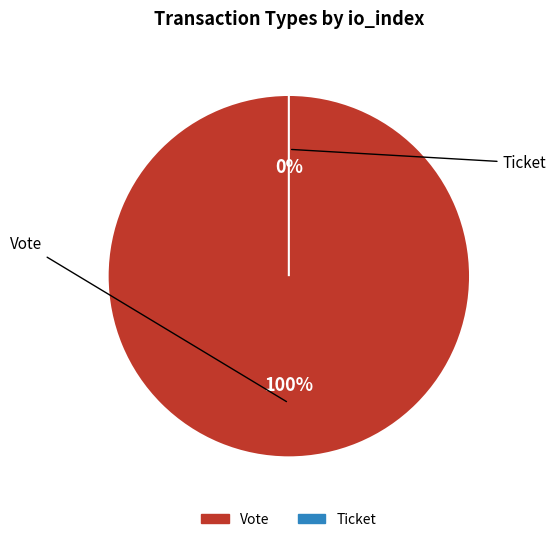

Is the sum of Vote and Ticket greater than half?

Yes